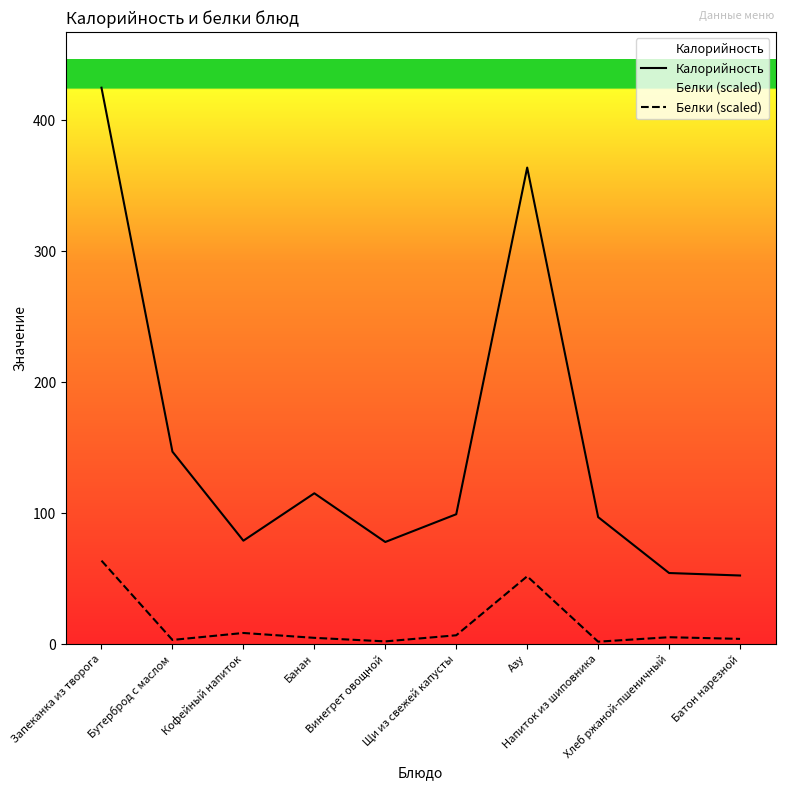

At which category does Белки (scaled) reach its first local peak?

Кофейный напиток